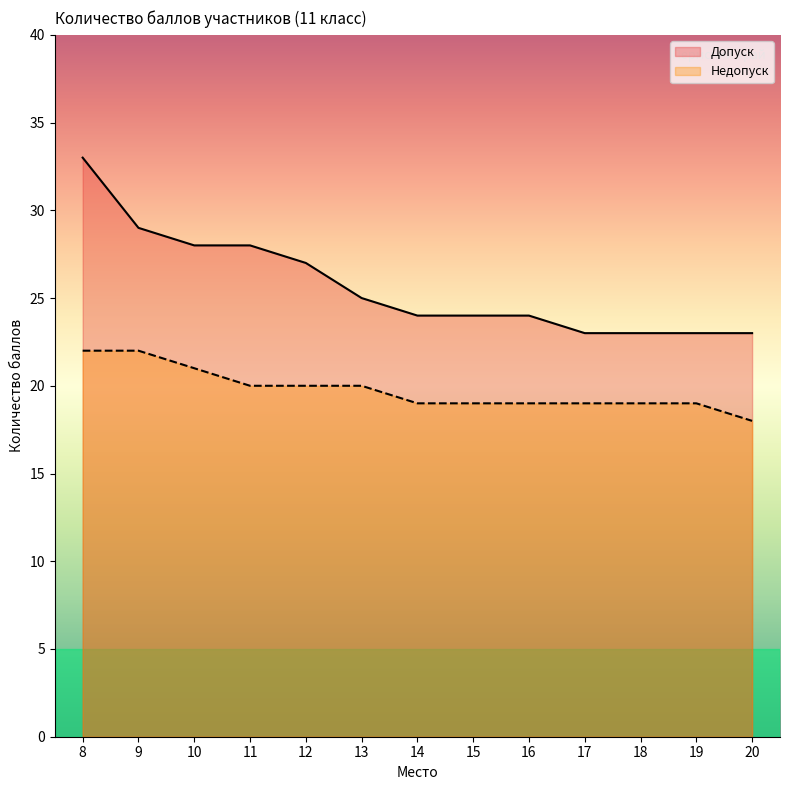

Reading right to left, transcribe all the data shown in this chart.

Допуск: 20=23	19=23	18=23	17=23	16=24	15=24	14=24	13=25	12=27	11=28	10=28	9=29	8=33
Недопуск: 20=18	19=19	18=19	17=19	16=19	15=19	14=19	13=20	12=20	11=20	10=21	9=22	8=22